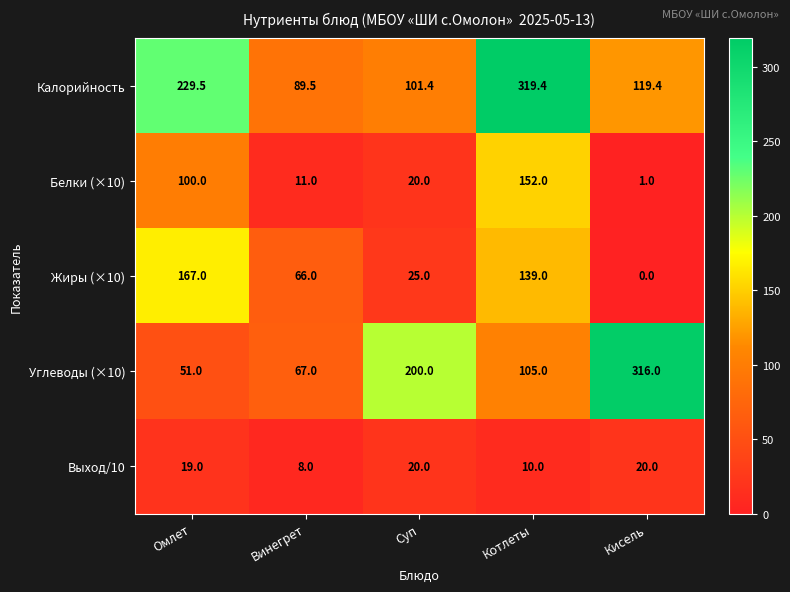

At Омлет, list the series in order from smallest to largest.

Выход/10, Углеводы (×10), Белки (×10), Жиры (×10), Калорийность